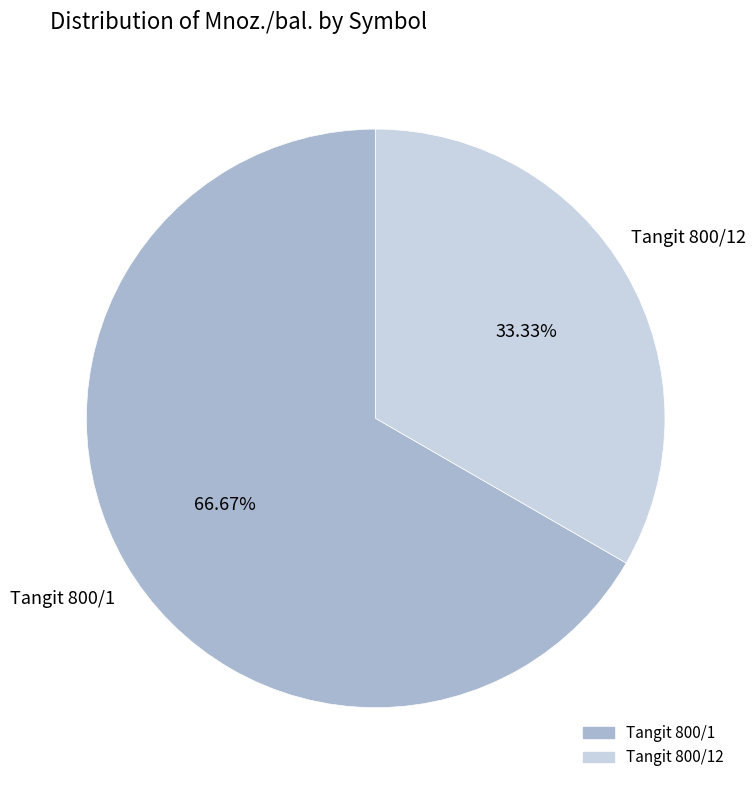

Is there any slice that represents more than half of the pie?

Yes